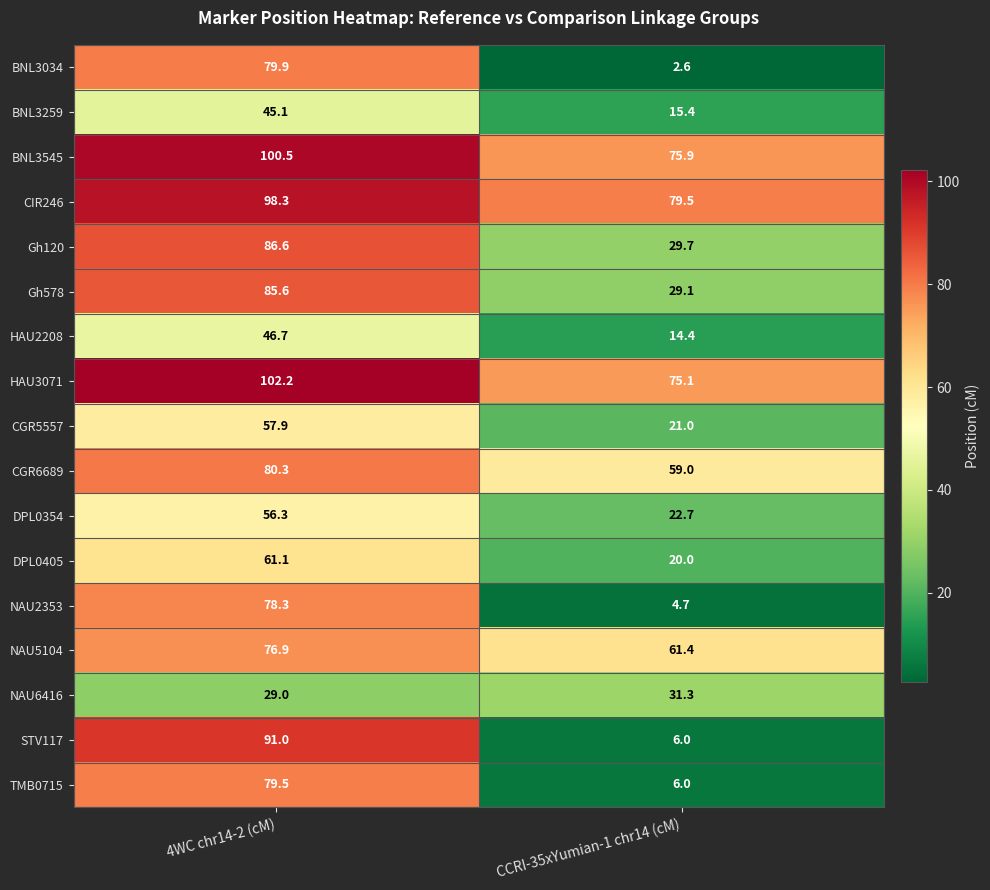

What is the highest value of the TMB0715 series?

79.5